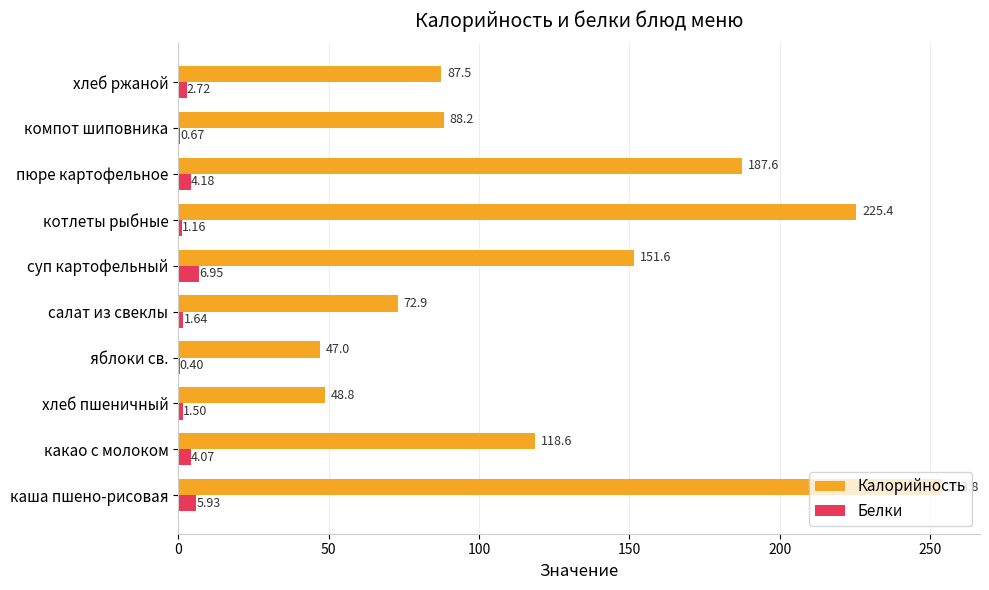

Between каша пшено-рисовая and хлеб пшеничный, which series saw the biggest shift?

Калорийность